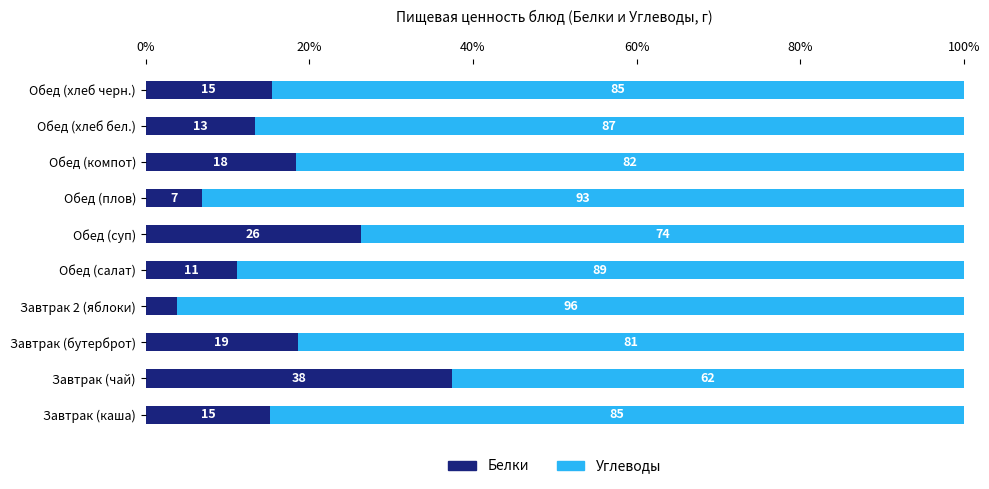

What are all the series names shown in the legend?

Белки, Углеводы